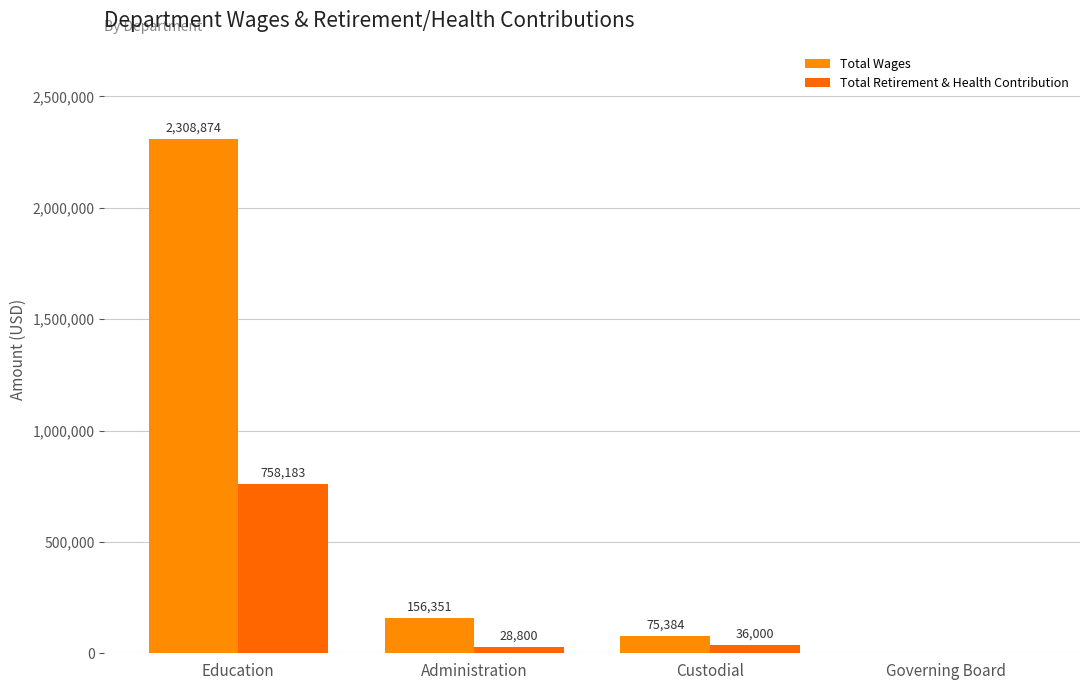

How many groups of bars are there?

4